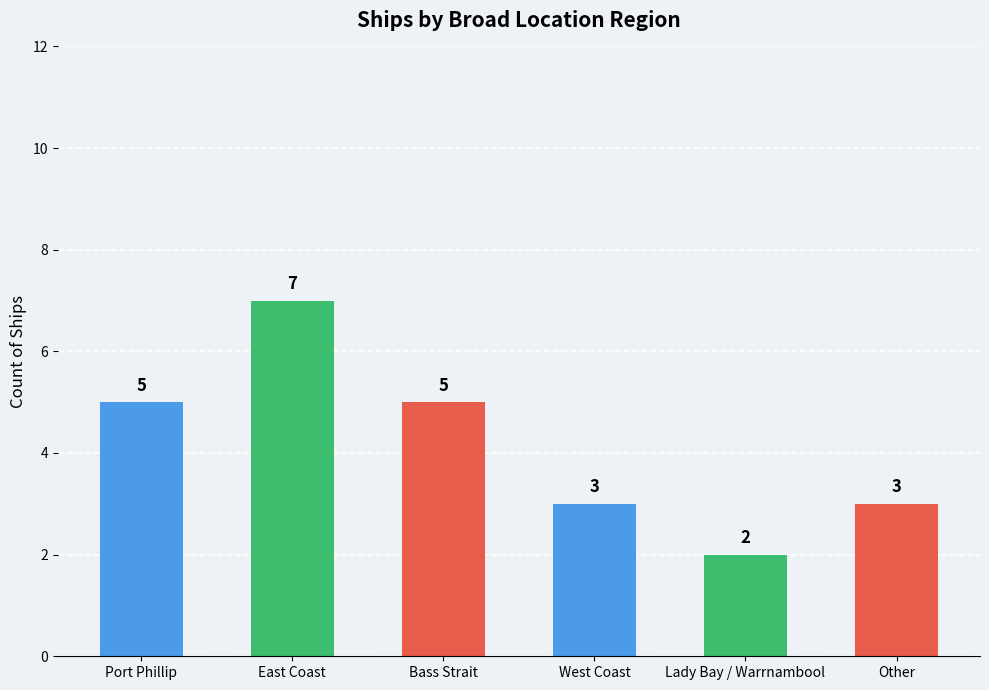

Are the bars grouped side by side (vs. stacked)?

No